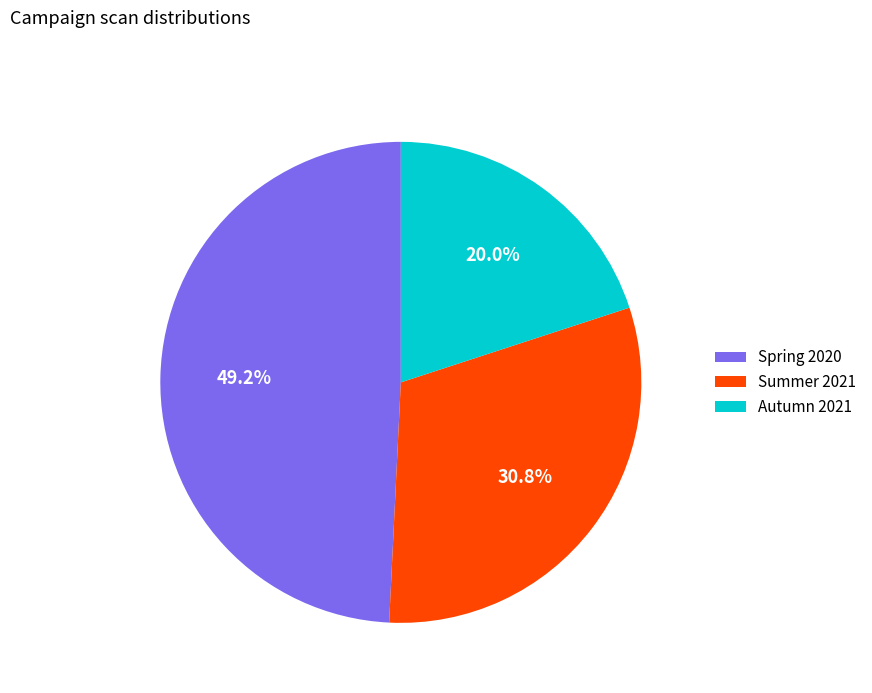

To the nearest percent, what percentage of the pie is Summer 2021?

31%